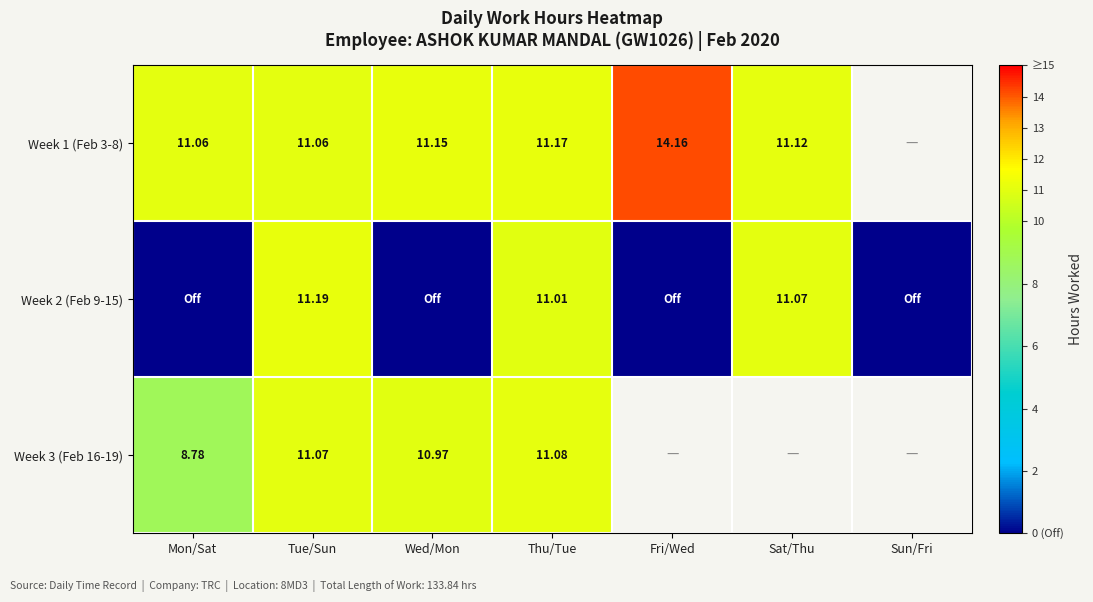

Is the value of Week 3 (Feb 16-19) at Tue/Sun greater than the value of Week 1 (Feb 3-8) at Wed/Mon?

No